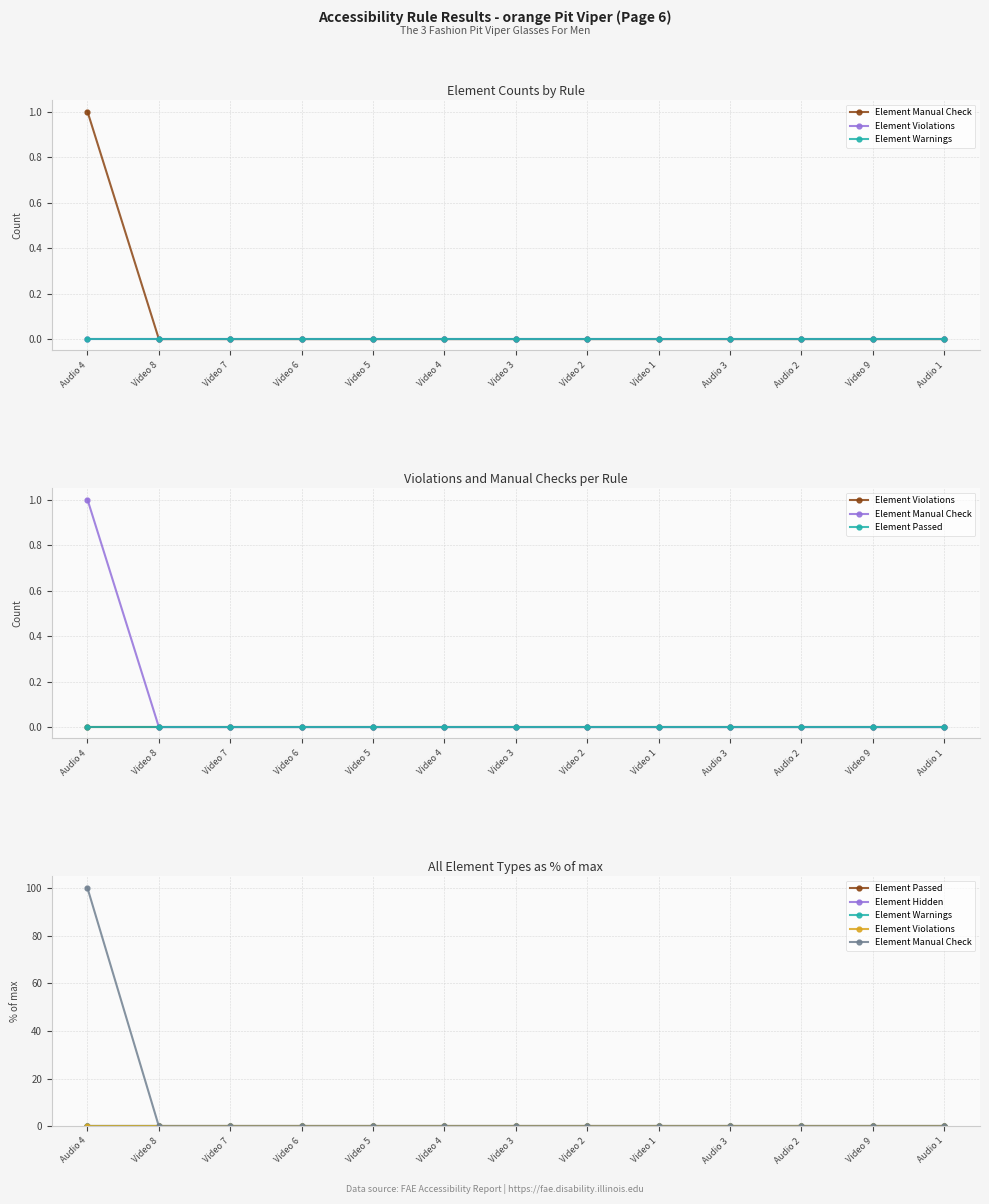

How many distinct data groups are displayed?

5